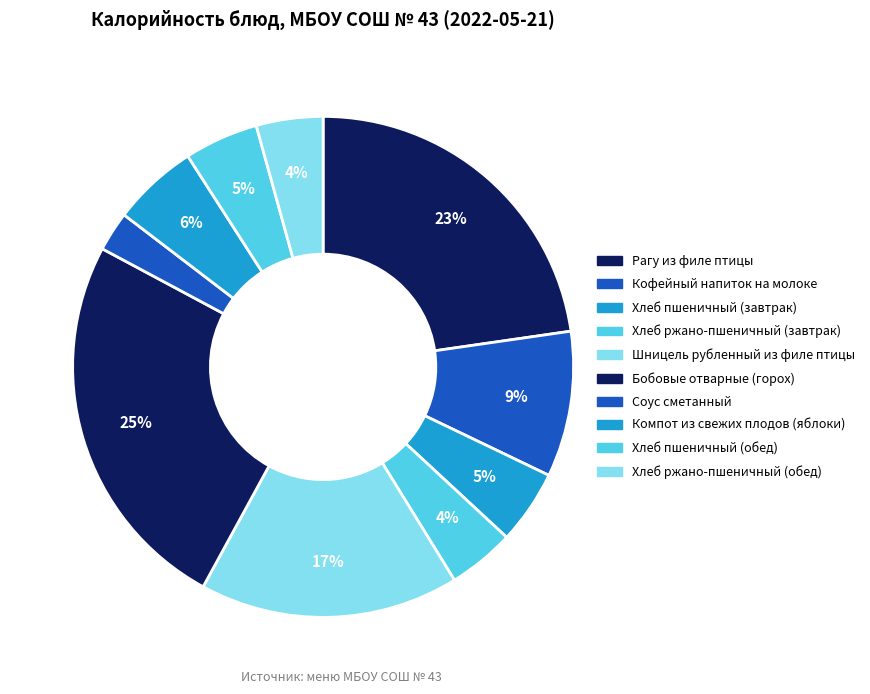

Rank the categories by value from highest to lowest.

Бобовые отварные (горох), Рагу из филе птицы, Шницель рубленный из филе птицы, Кофейный напиток на молоке, Компот из свежих плодов (яблоки), Хлеб пшеничный (завтрак), Хлеб пшеничный (обед), Хлеб ржано-пшеничный (завтрак), Хлеб ржано-пшеничный (обед), Соус сметанный